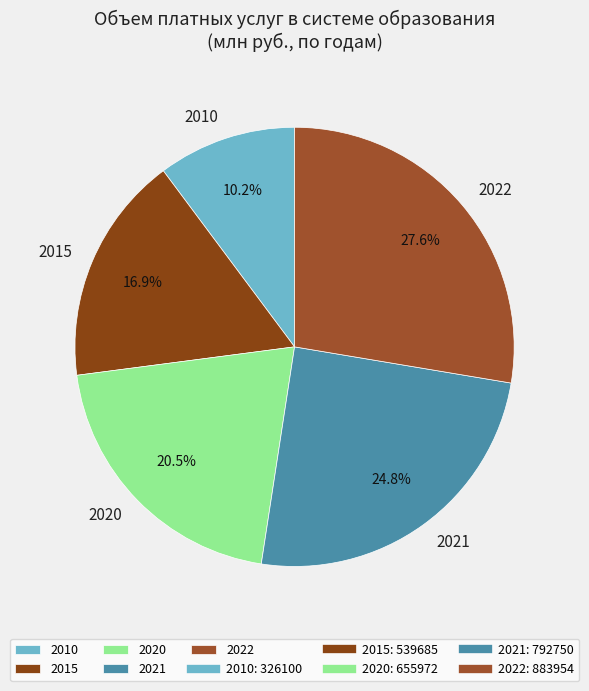

How many segments does this pie chart have?

5